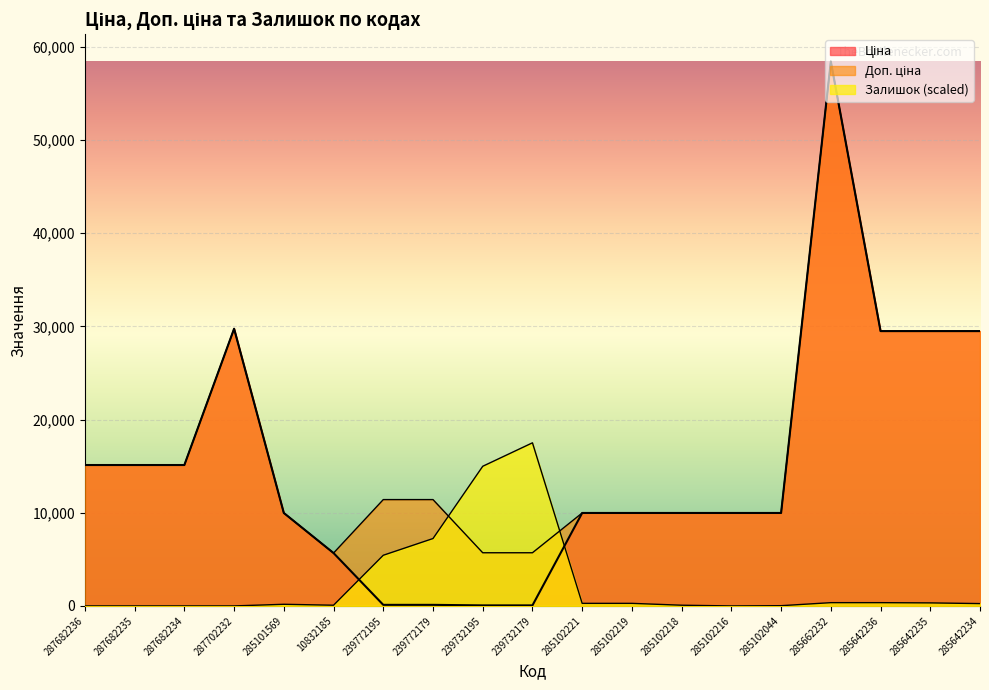

True or false: Ціна has a value of 9734.0 at 10832185.

False